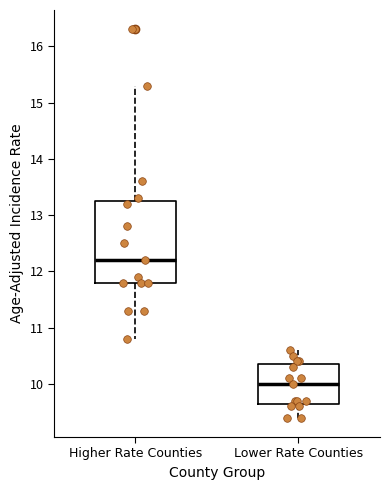

Where does the lower whisker of the box for Higher Rate Counties end on the y-axis? The values are not printed on the chart, so give them approximately, as read against the axis.

10.8